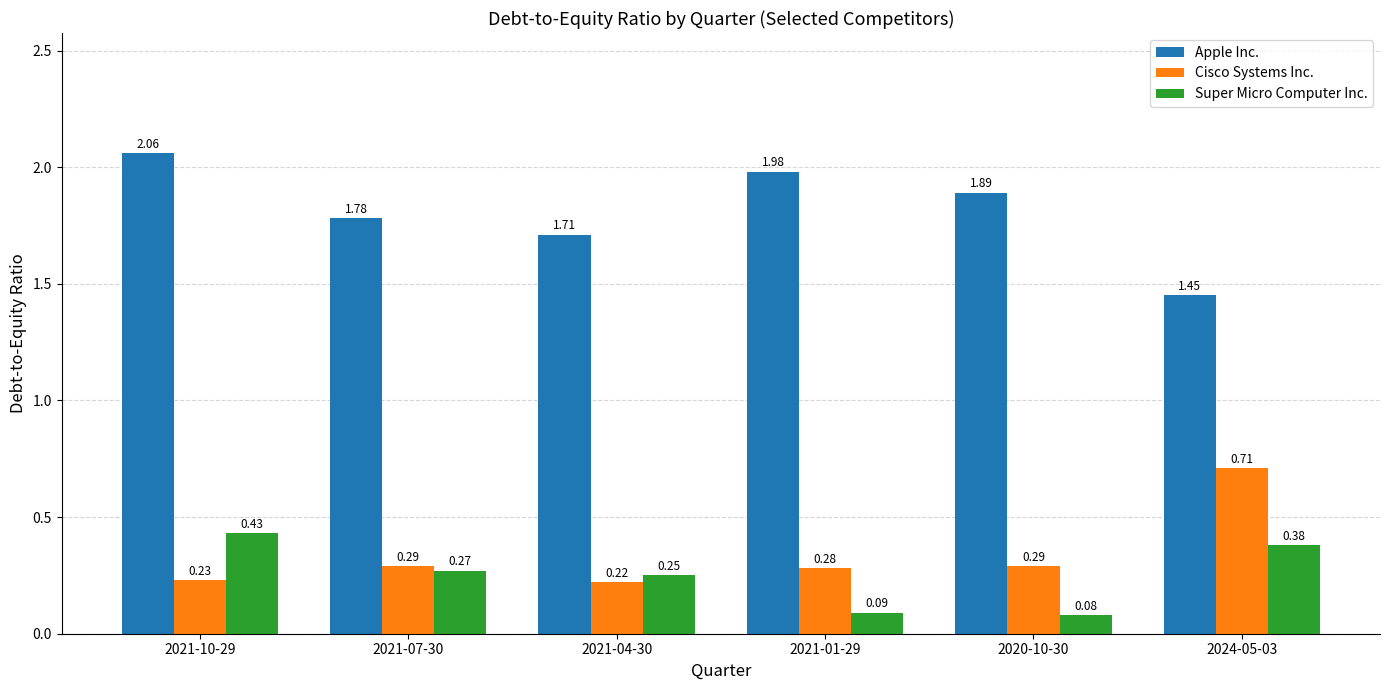

Between 2021-01-29 and 2024-05-03, which series saw the biggest shift?

Apple Inc.